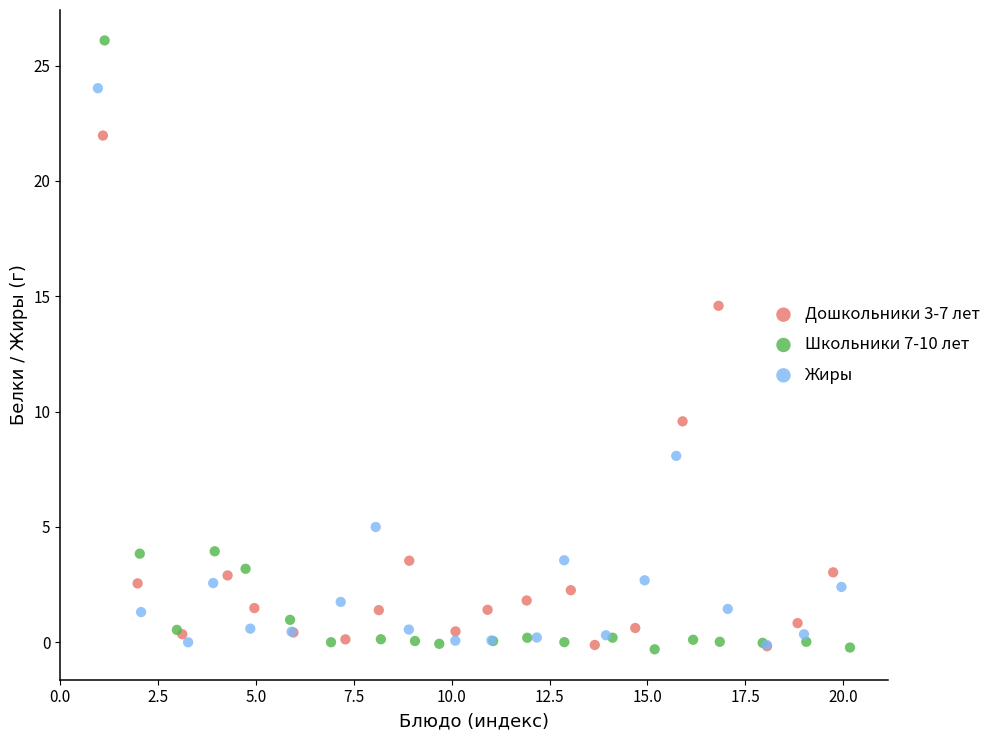

Which series has the widest spread of Y values?

Школьники 7-10 лет